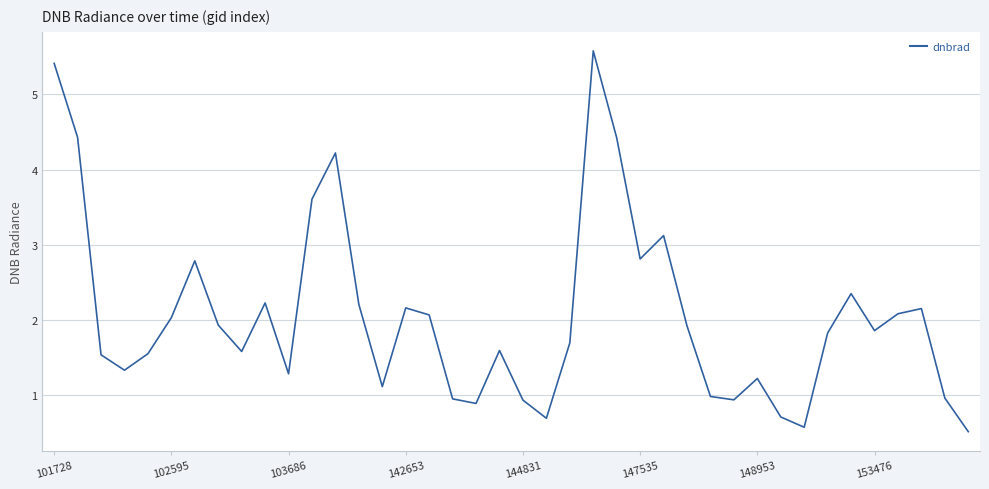

Does the chart have visible grid lines?

Yes